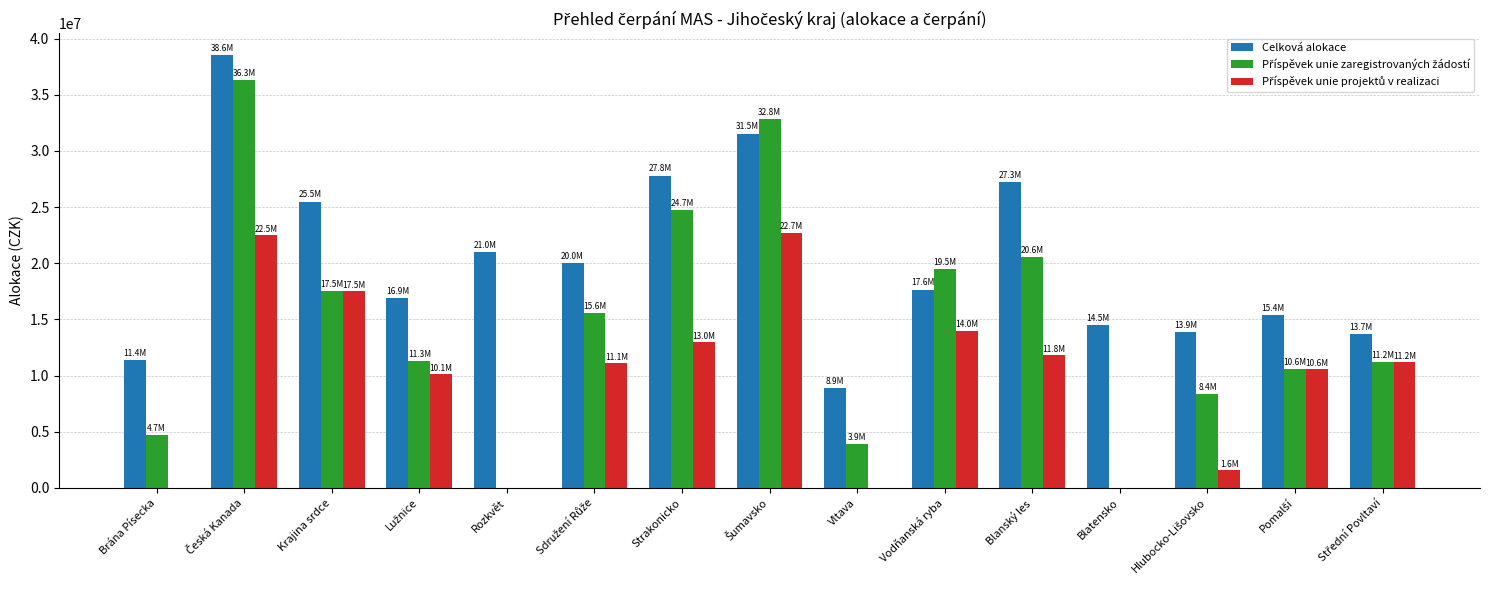

What is the total value across all series at Vltava?

12766377.4